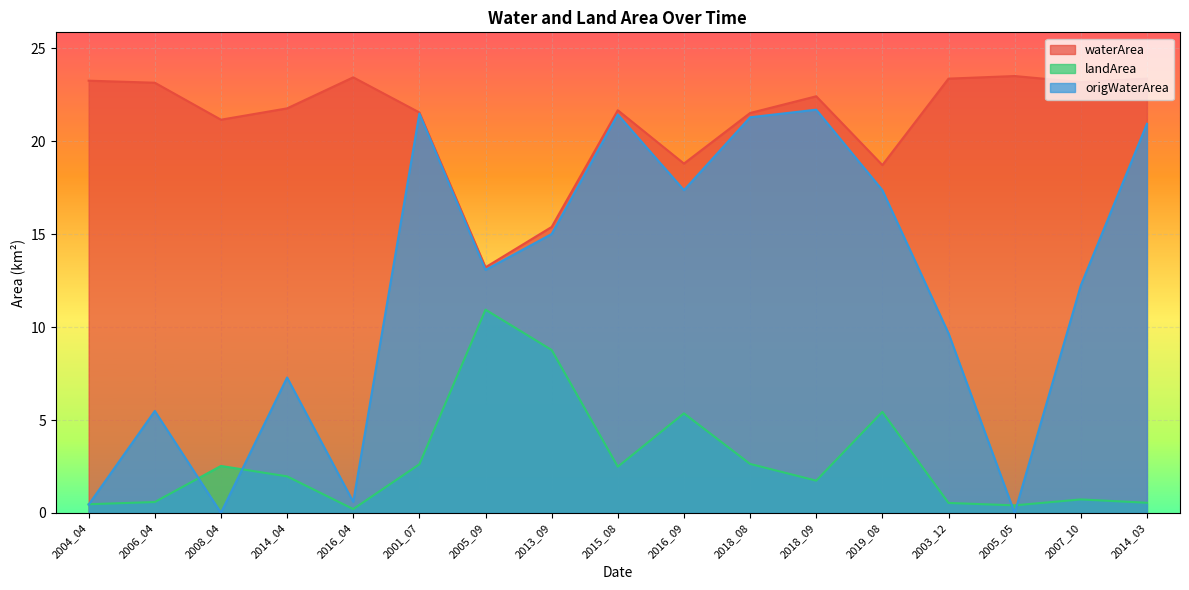

Where is the first local maximum for waterArea?

2016_04